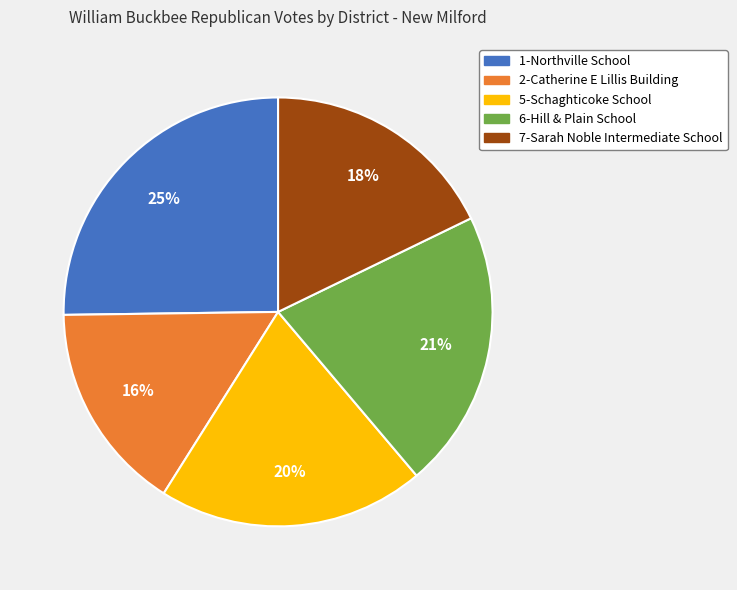

Between 6-Hill & Plain School and 7-Sarah Noble Intermediate School, which is larger?

6-Hill & Plain School